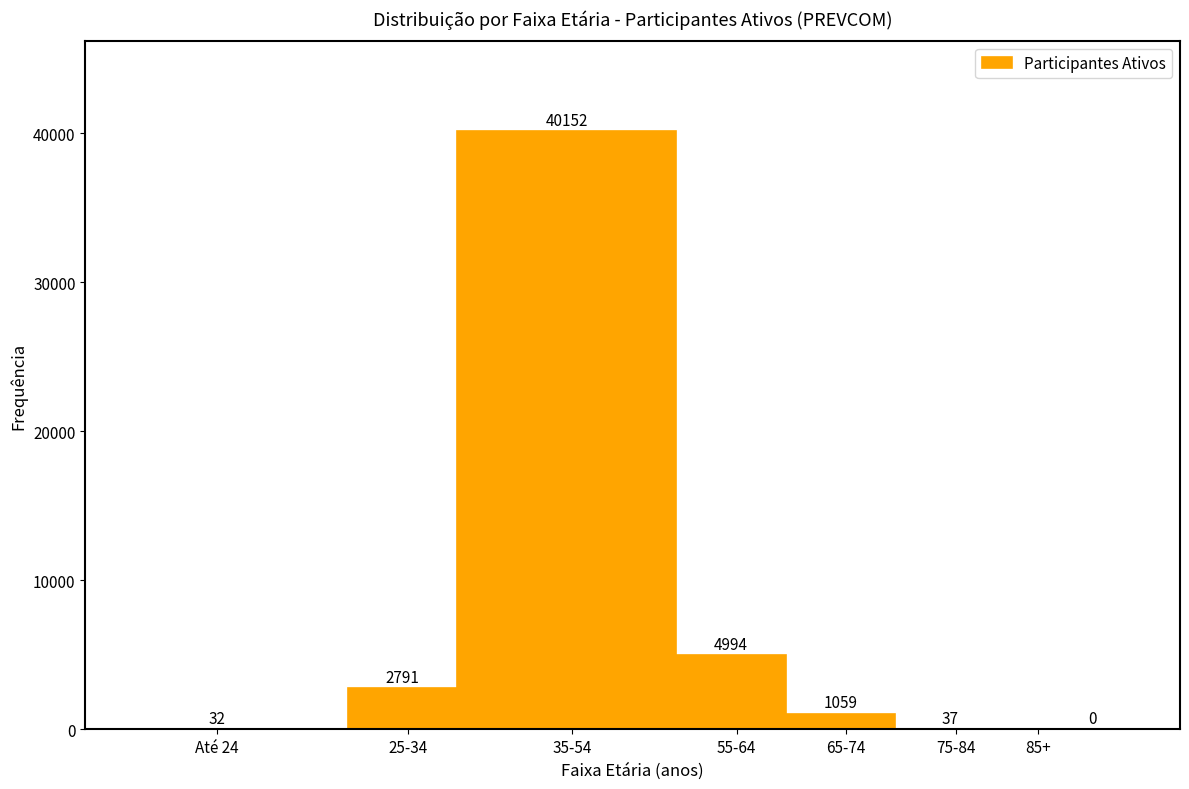

Reading left to right, list all the values displayed in this chart.

Até 24=32	25-34=2791	35-54=40152	55-64=4994	65-74=1059	75-84=37	85+=0